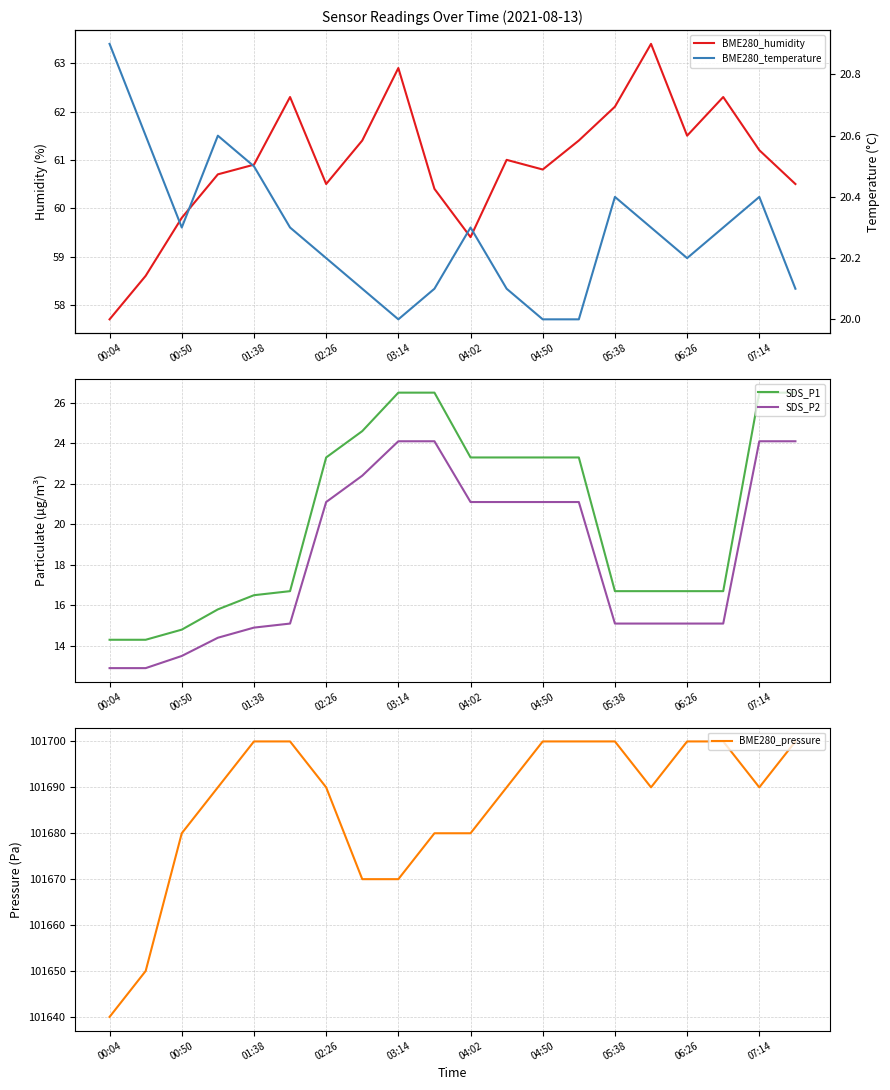

Which label corresponds to the smallest value in the chart?

00:04